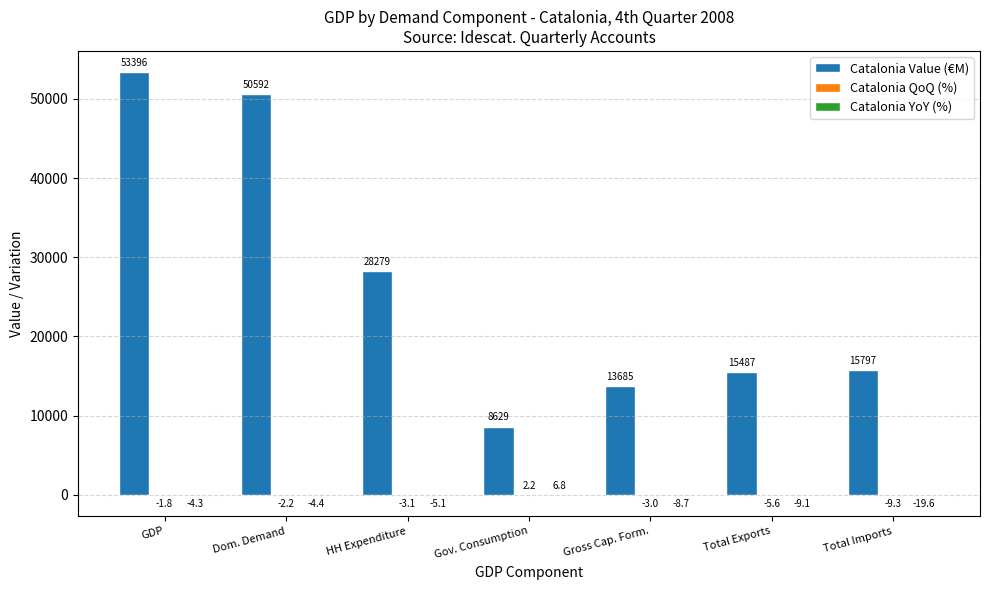

Count the number of data series in this chart.

3